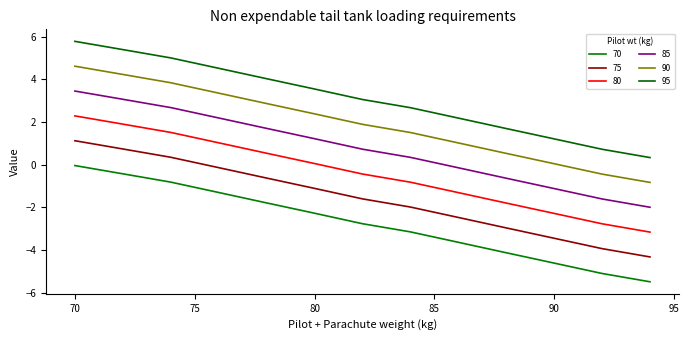

How many negative values does the 80 series have?

7